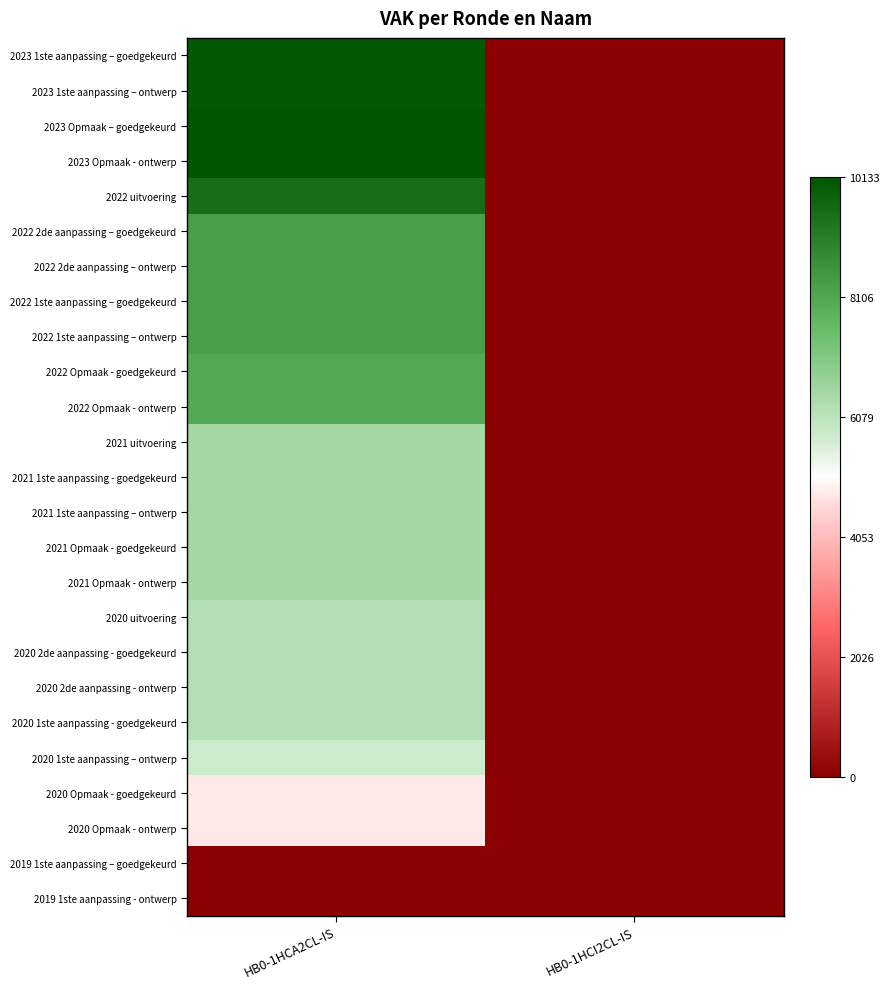

List the series in order of their peak value, lowest first.

2019 1ste aanpassing – goedgekeurd, 2019 1ste aanpassing - ontwerp, 2020 Opmaak - goedgekeurd, 2020 Opmaak - ontwerp, 2020 1ste aanpassing – ontwerp, 2020 uitvoering, 2020 2de aanpassing - goedgekeurd, 2020 2de aanpassing - ontwerp, 2020 1ste aanpassing - goedgekeurd, 2021 Opmaak - goedgekeurd, 2021 Opmaak - ontwerp, 2021 uitvoering, 2021 1ste aanpassing - goedgekeurd, 2021 1ste aanpassing – ontwerp, 2022 Opmaak - goedgekeurd, 2022 Opmaak - ontwerp, 2022 2de aanpassing – goedgekeurd, 2022 2de aanpassing – ontwerp, 2022 1ste aanpassing – goedgekeurd, 2022 1ste aanpassing – ontwerp, 2022 uitvoering, 2023 1ste aanpassing – goedgekeurd, 2023 1ste aanpassing – ontwerp, 2023 Opmaak – goedgekeurd, 2023 Opmaak - ontwerp